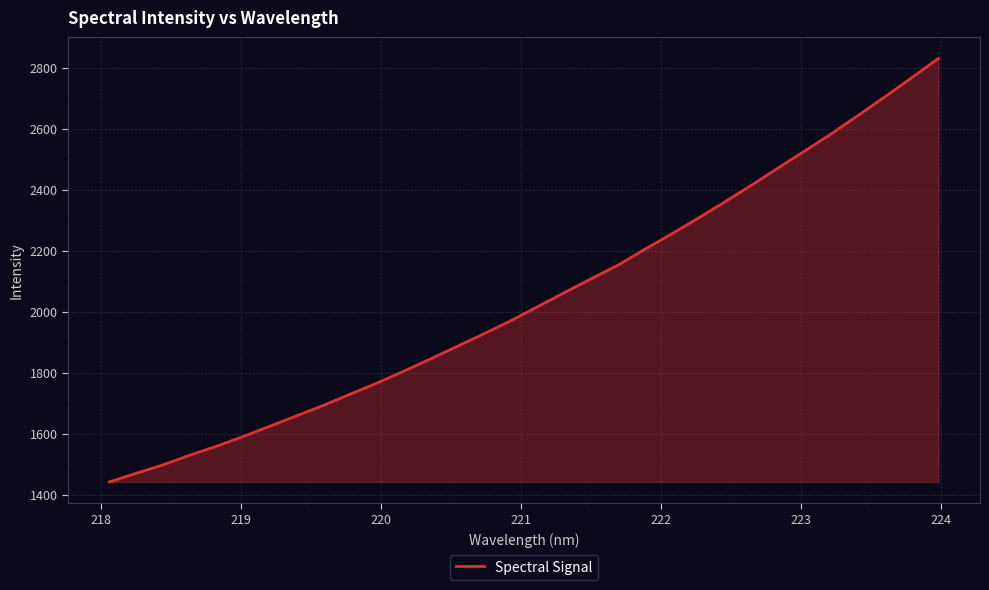

What is the minimum value shown in the chart?

1441.9